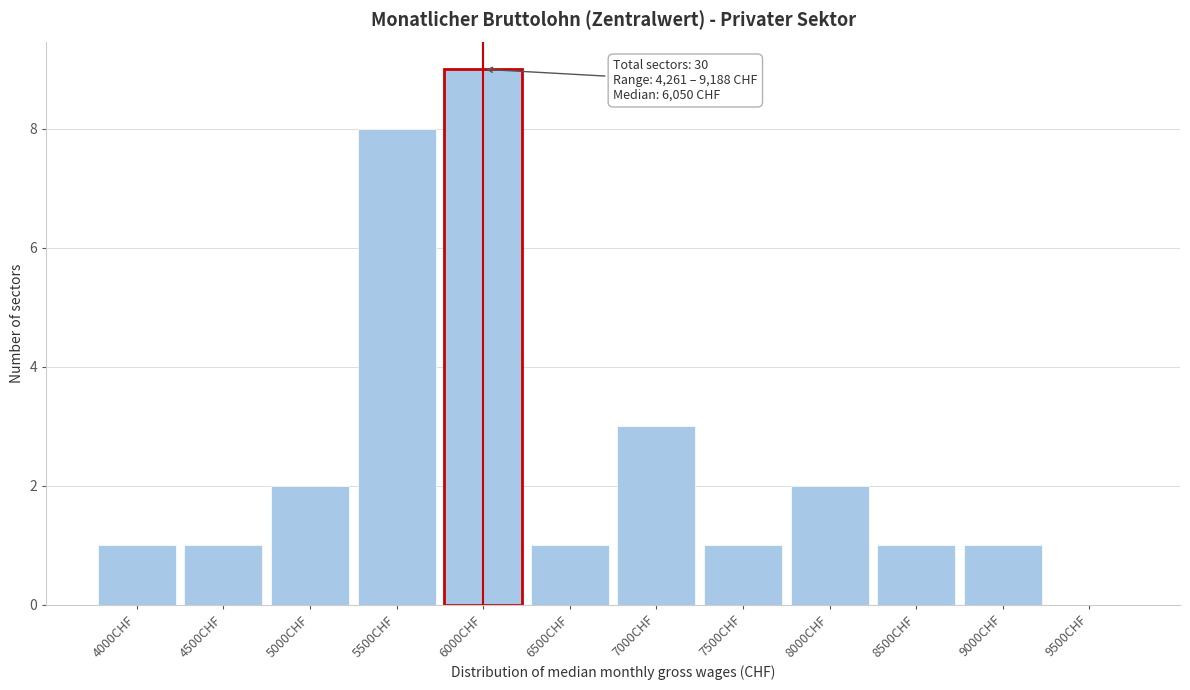

Reading left to right, transcribe all the data shown in this chart.

4000CHF=1	4500CHF=1	5000CHF=2	5500CHF=8	6000CHF=9	6500CHF=1	7000CHF=3	7500CHF=1	8000CHF=2	8500CHF=1	9000CHF=1	9500CHF=0